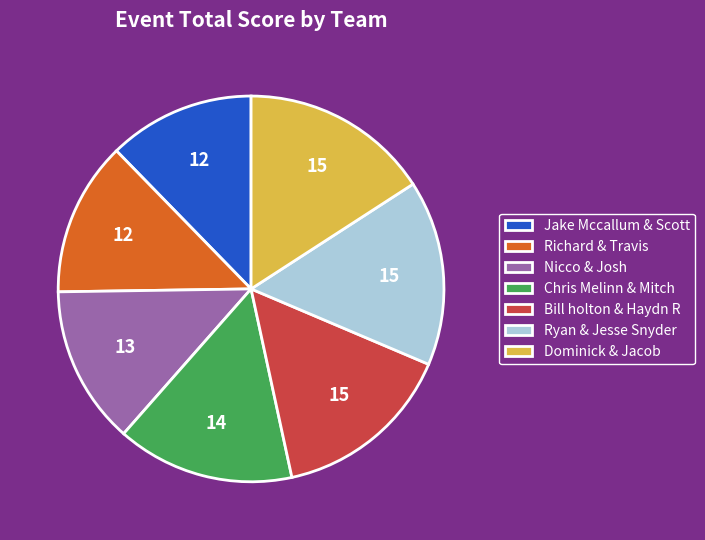

What is the ratio of the value at Bill holton & Haydn R to the value at Richard & Travis?

1.2